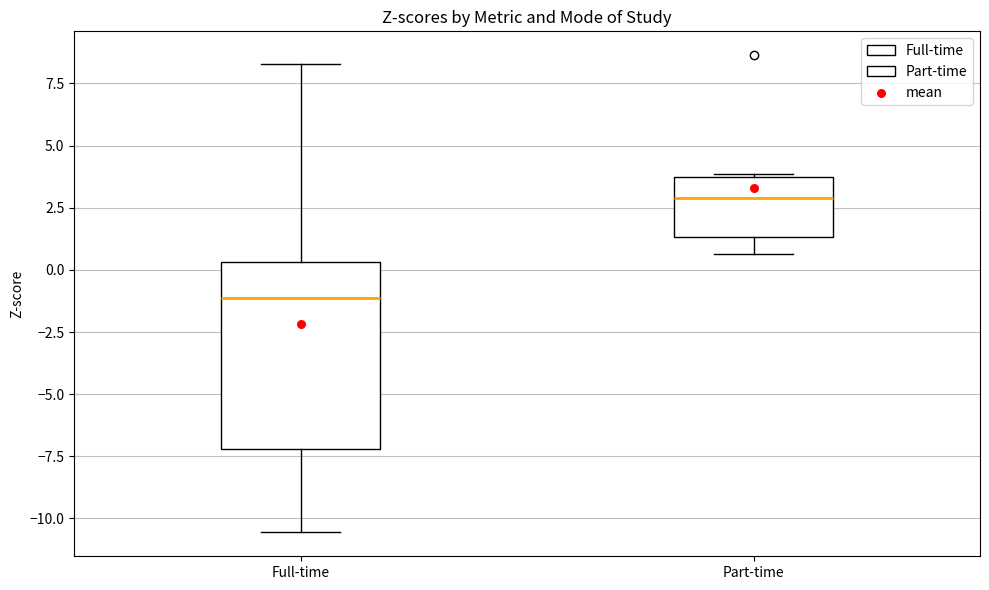

Reading left to right, transcribe this box plot: for each box, give where its median line is, the range the box spans, and where its two whiskers end, as read against the y-axis. The values are not printed on the chart, so give them approximately, as read against the axis.

Full-time: median -1.0, box -7.0 to 0.5, whiskers -10.5 to 8.5
Part-time: median 3.0, box 1.5 to 3.5, whiskers 0.5 to 4.0